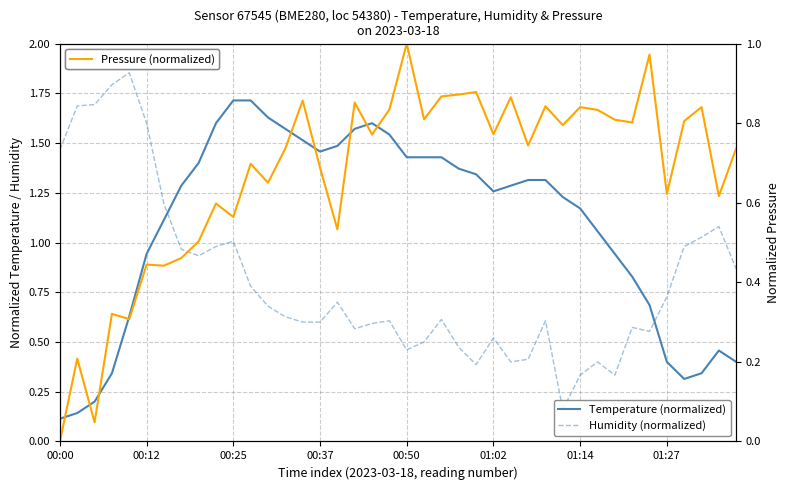

At which label does Temperature (normalized) reach its minimum?

00:00